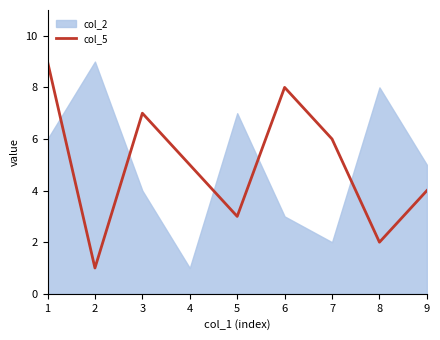

Rank the categories by value from lowest to highest.

2, 8, 5, 9, 4, 7, 3, 6, 1